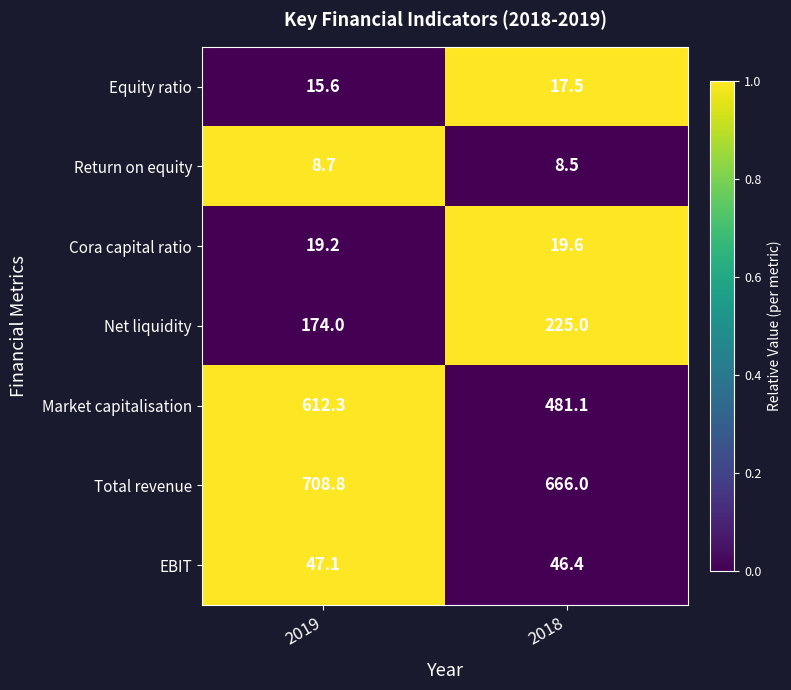

The Market capitalisation series shows 481.1 at 2018. True or false?

True